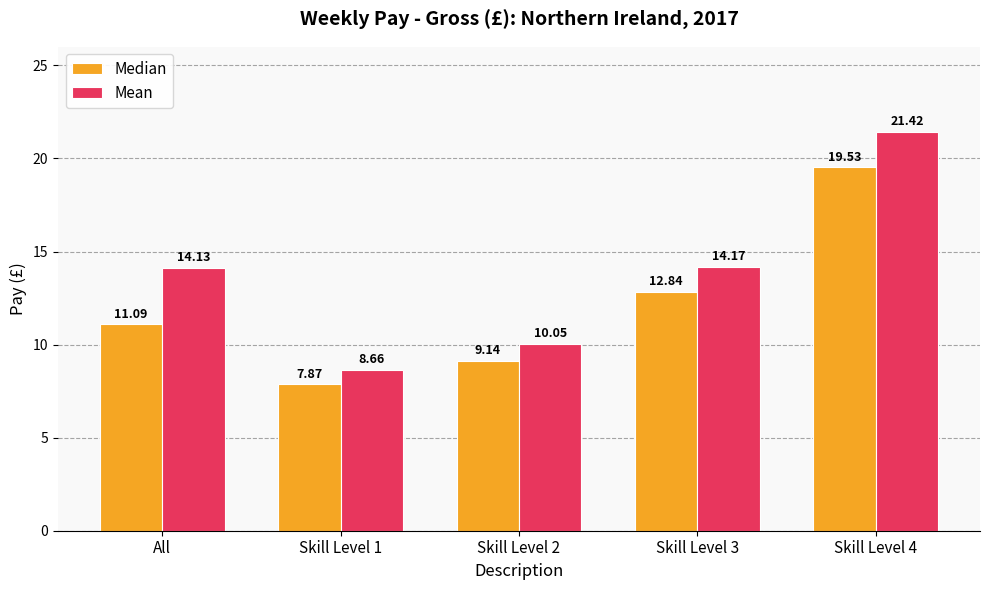

Which category has the highest value in the Mean series?

Skill Level 4